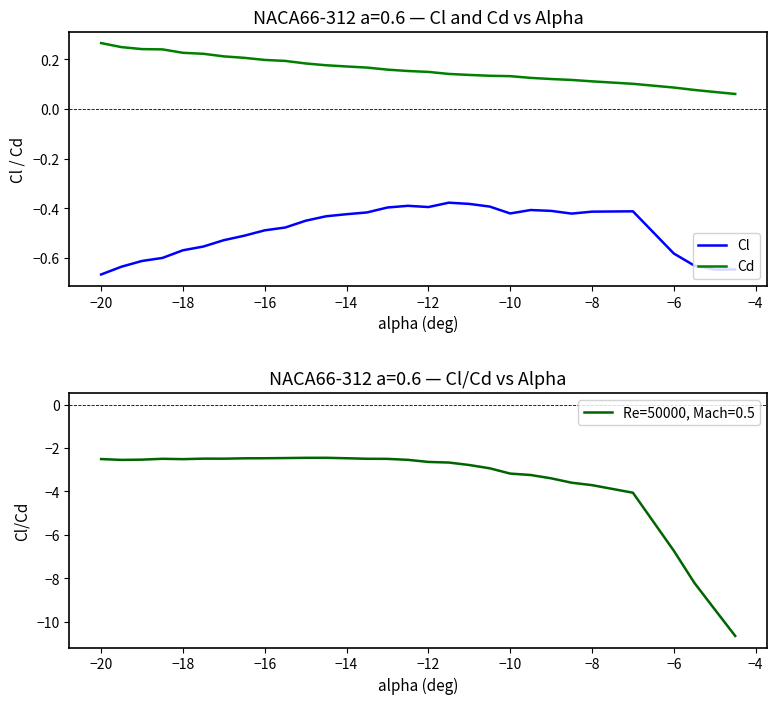

What are all the series names shown in the legend?

Cl, Cd